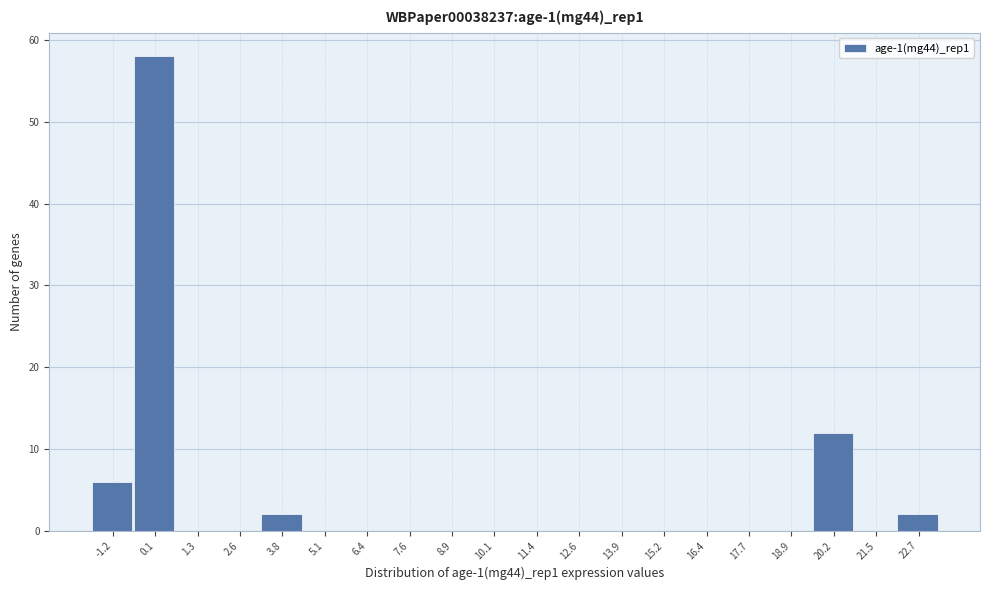

Reading left to right, transcribe this chart: for each bar, give the range it covers on the x-axis and its height. Neither the bar edges nor the heights are printed on the chart, so give them approximately, as read against the axes.

-1.8 to -0.6: 6
-0.6 to 0.6: 58
0.6 to 2.0: 0
2.0 to 3.2: 0
3.2 to 4.4: 2
4.4 to 5.8: 0
5.8 to 7.0: 0
7.0 to 8.2: 0
8.2 to 9.6: 0
9.6 to 10.8: 0
10.8 to 12.0: 0
12.0 to 13.2: 0
13.2 to 14.6: 0
14.6 to 15.8: 0
15.8 to 17.0: 0
17.0 to 18.4: 0
18.4 to 19.6: 0
19.6 to 20.8: 12
20.8 to 22.0: 0
22.0 to 23.4: 2